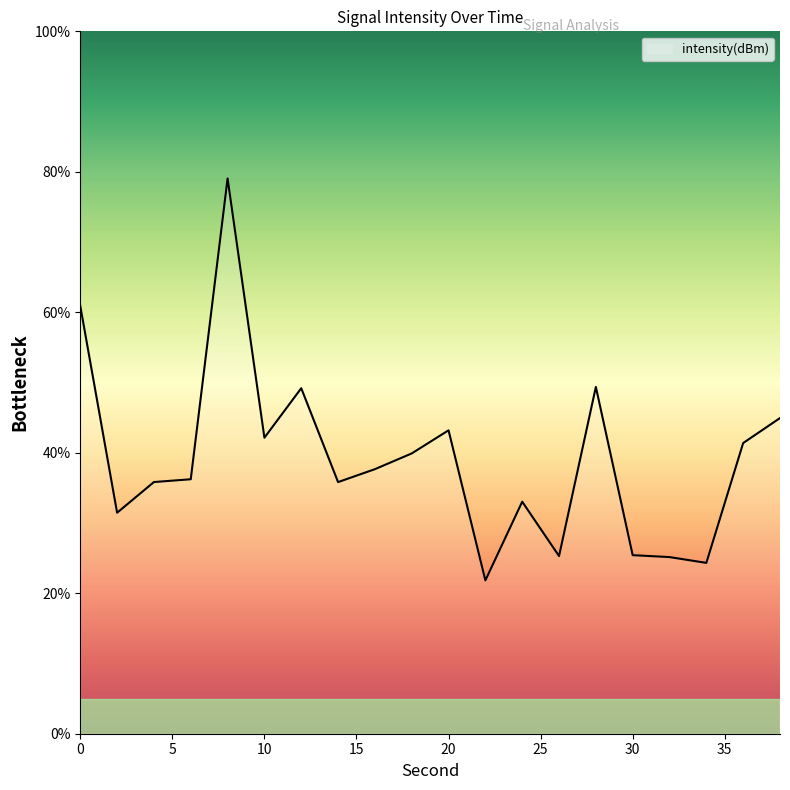

What is the average value?

39.1